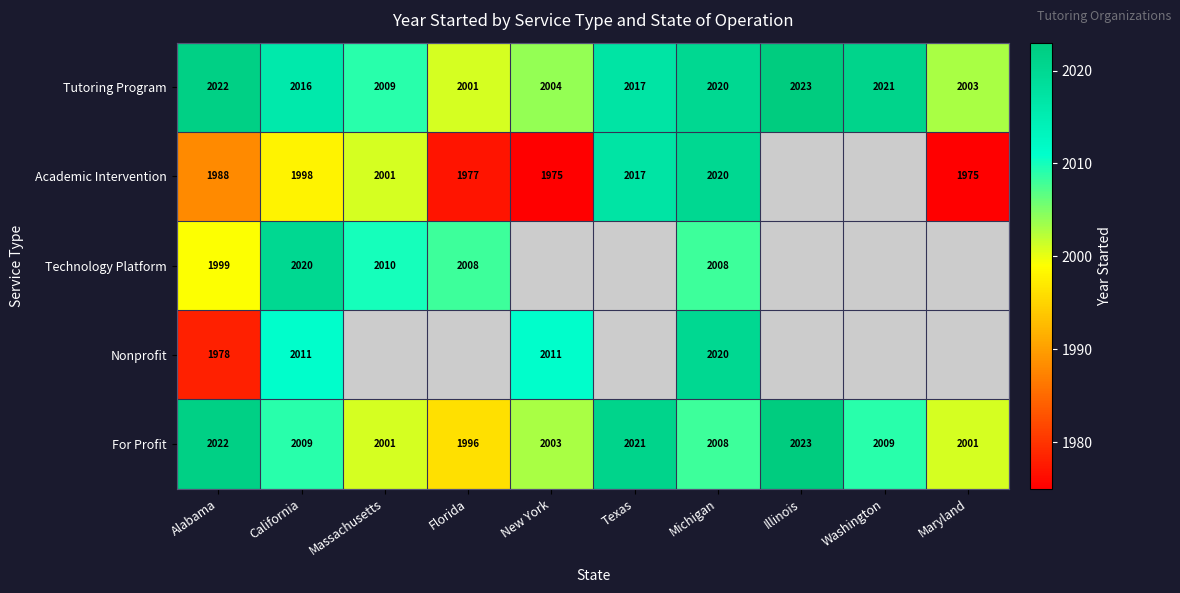

The Academic Intervention series shows 3147 at Alabama. True or false?

False